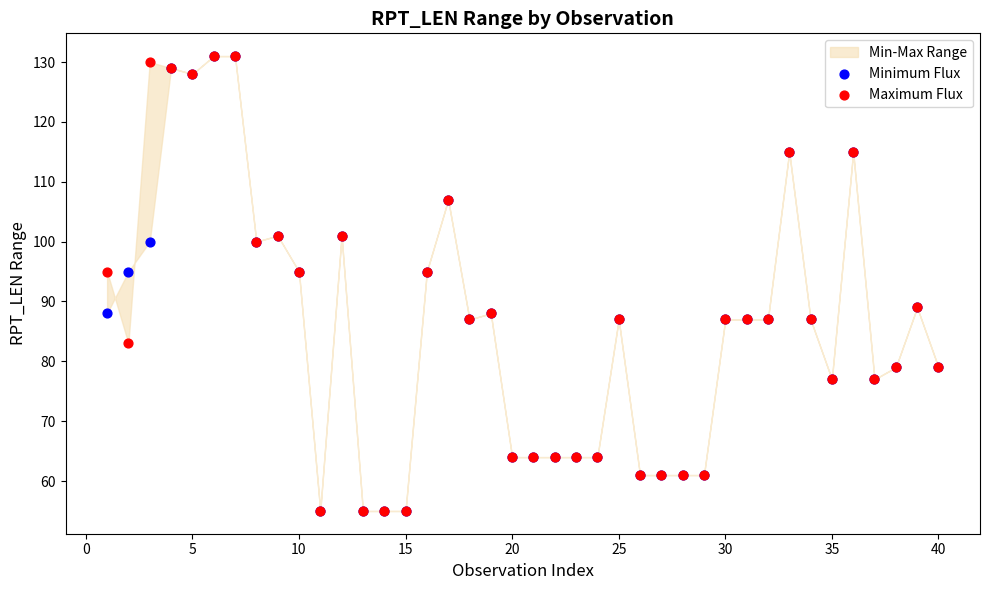

Which series contains the highest Y value?

Minimum Flux